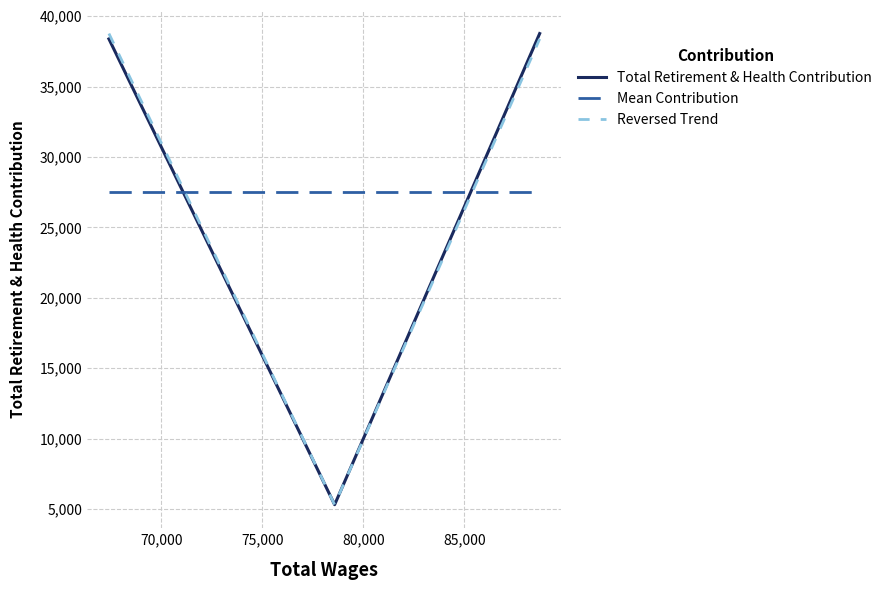

What is the lowest value of the Total Retirement & Health Contribution series?

5300